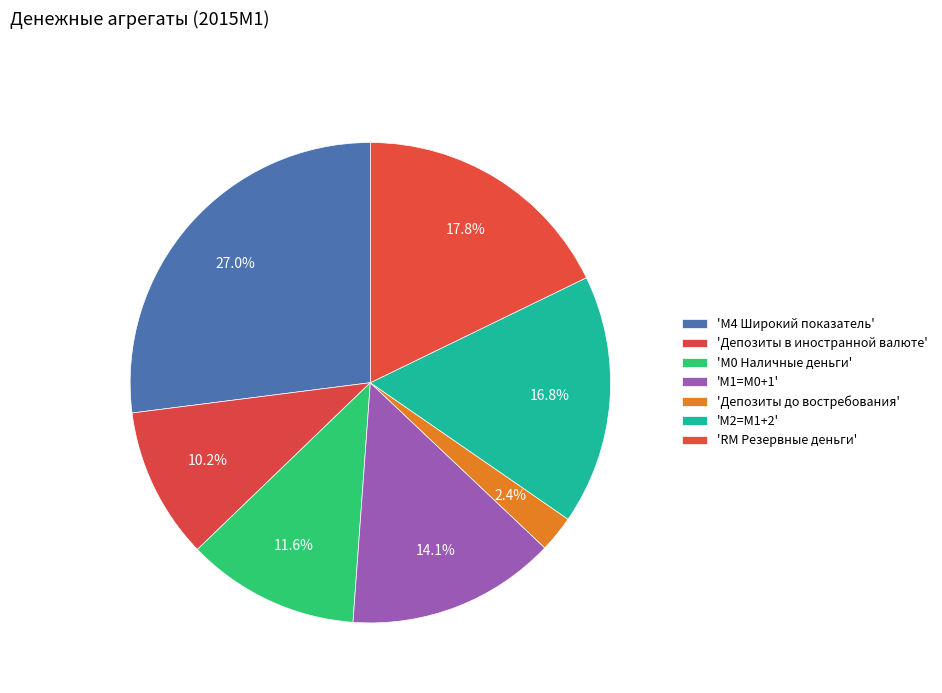

To the nearest percent, what is the average slice percentage?

14%